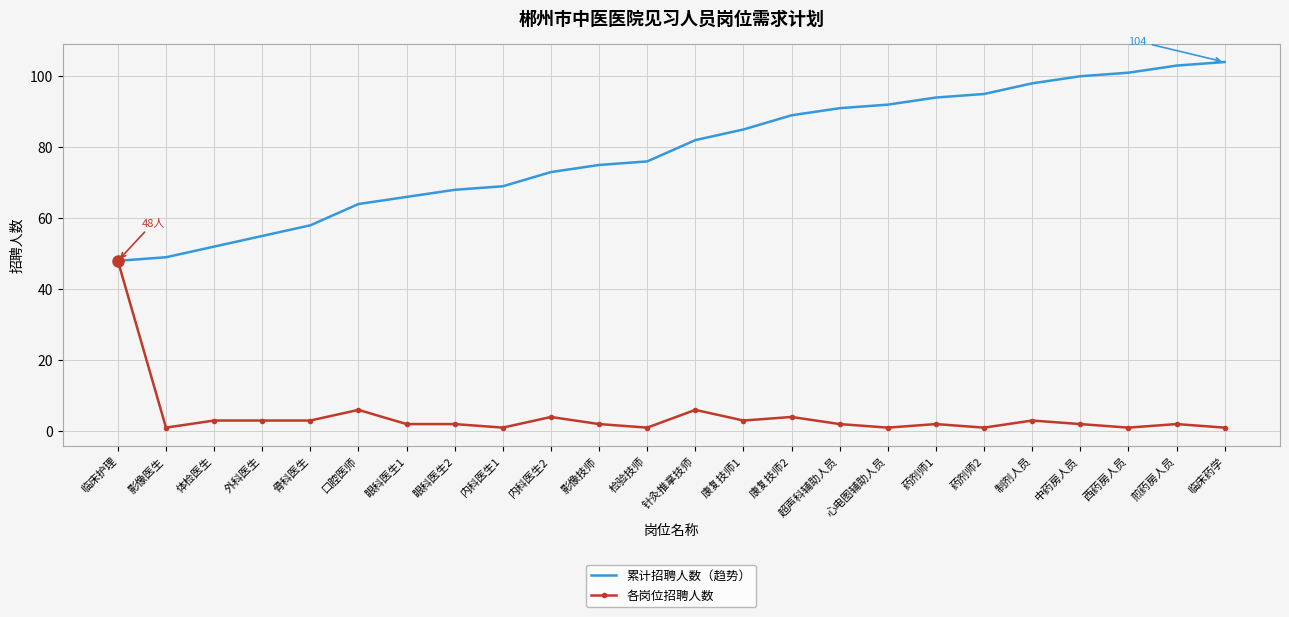

What is the difference between the maximum and minimum values in the 各岗位招聘人数 series?

47